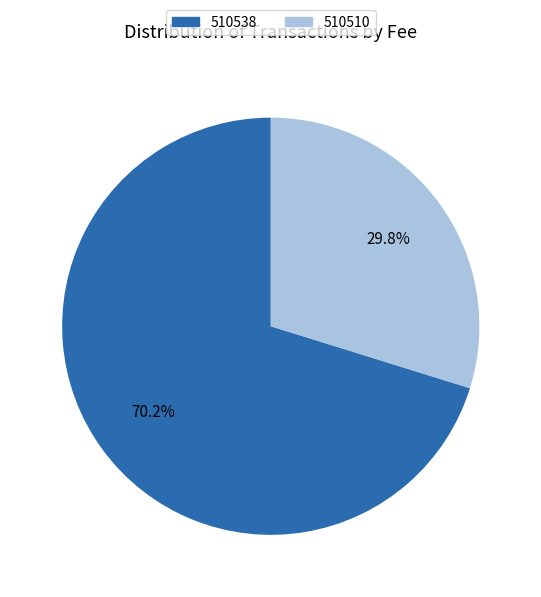

Which category has the biggest portion of the pie?

510538